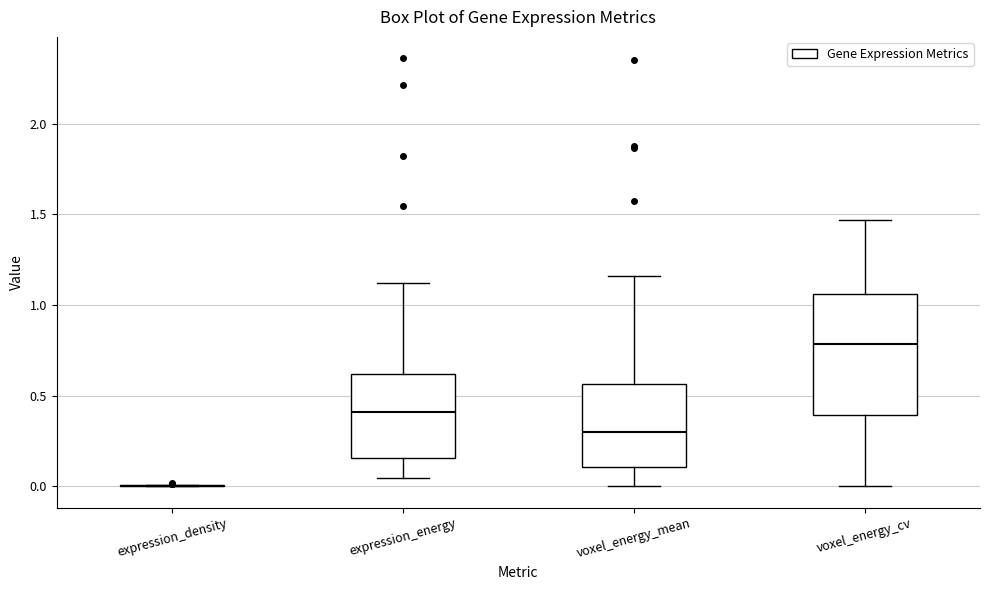

Reading left to right, read every box against the y-axis: the position of its median line, the range the box covers, and the ends of its whiskers. The values are not printed on the chart, so give them approximately, as read against the axis.

expression_density: box collapsed to a line at 0.00, whiskers 0.00 to 0.00
expression_energy: median 0.40, box 0.15 to 0.60, whiskers 0.05 to 1.10
voxel_energy_mean: median 0.30, box 0.10 to 0.55, whiskers 0.00 to 1.15
voxel_energy_cv: median 0.80, box 0.40 to 1.05, whiskers 0.00 to 1.45